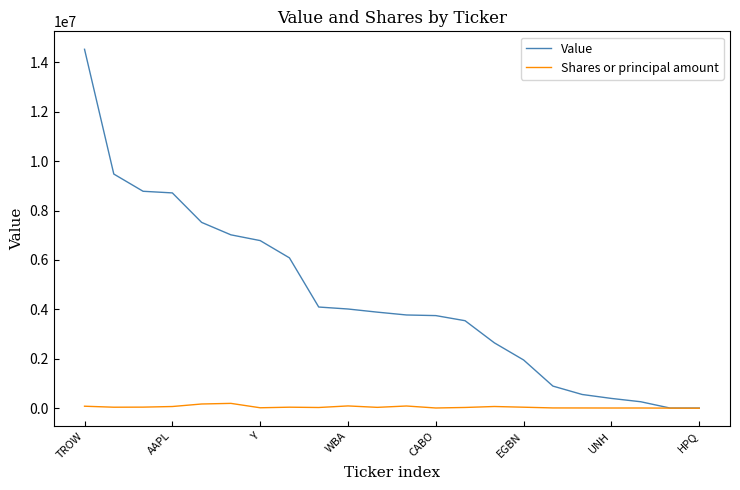

What is the greatest value displayed?

14530000